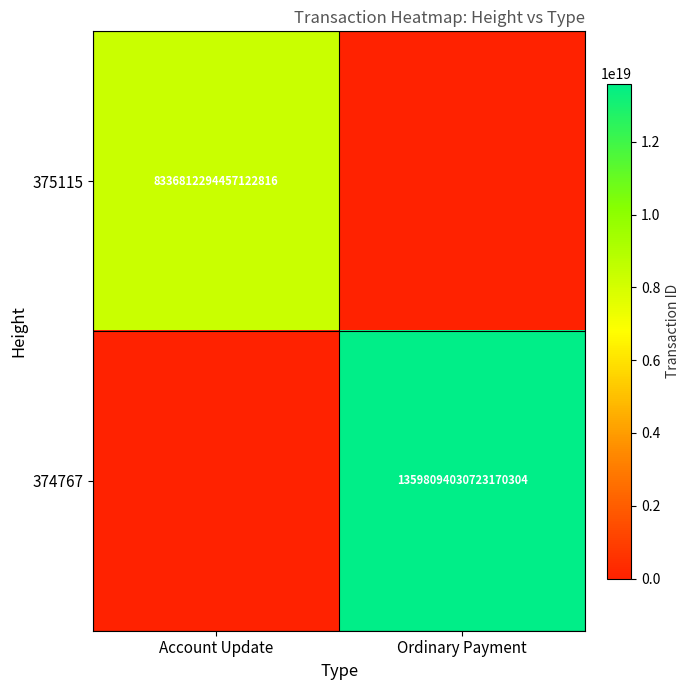

What is the greatest value displayed?

13598094030723170304